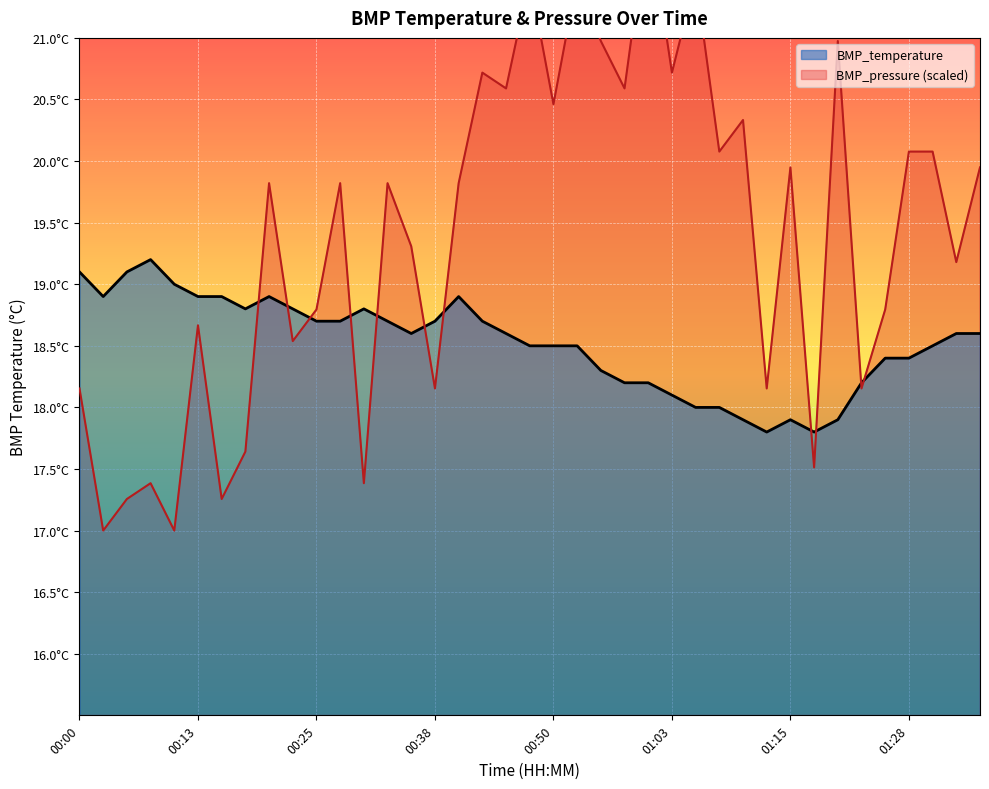

What is the minimum value shown in the chart?

17.0